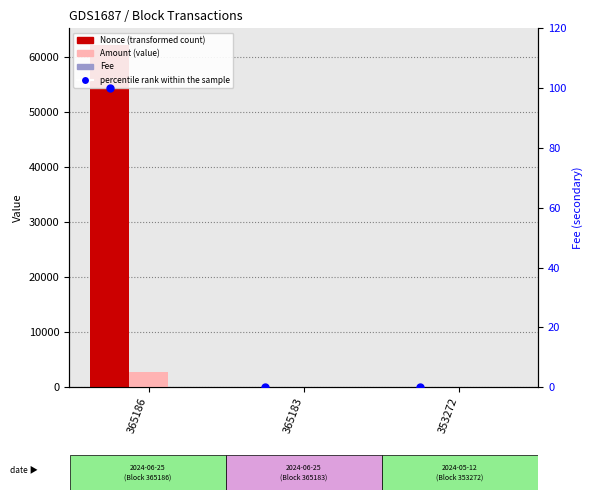

Which series has the largest Y range (max minus min)?

Nonce